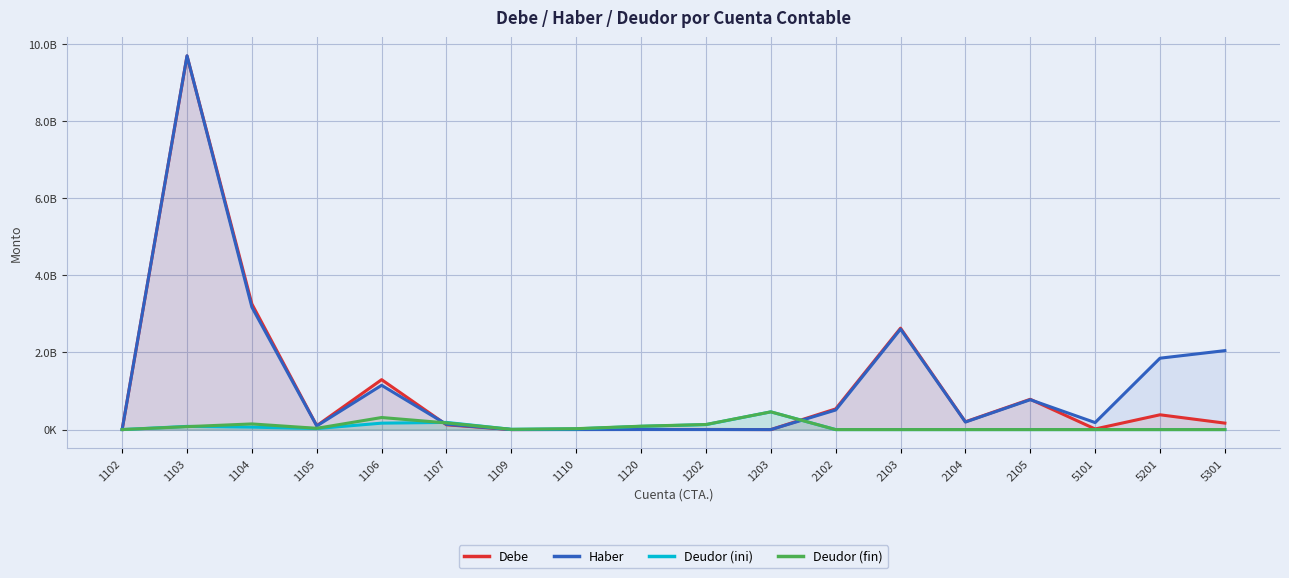

How many distinct data groups are displayed?

4